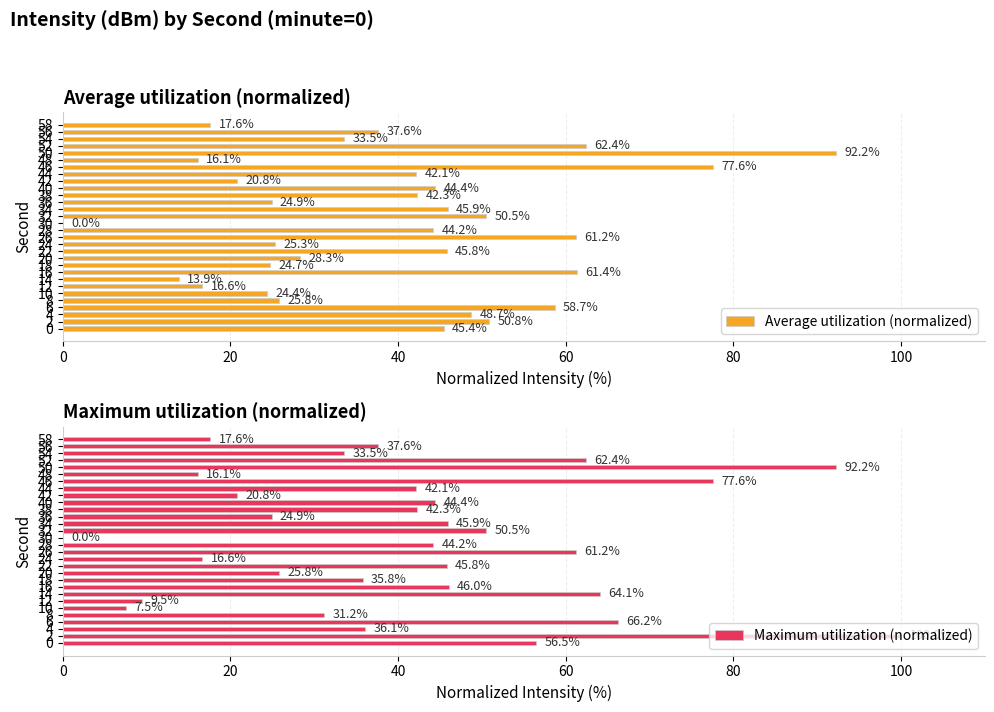

Which series has the widest spread of values?

Maximum utilization (normalized)